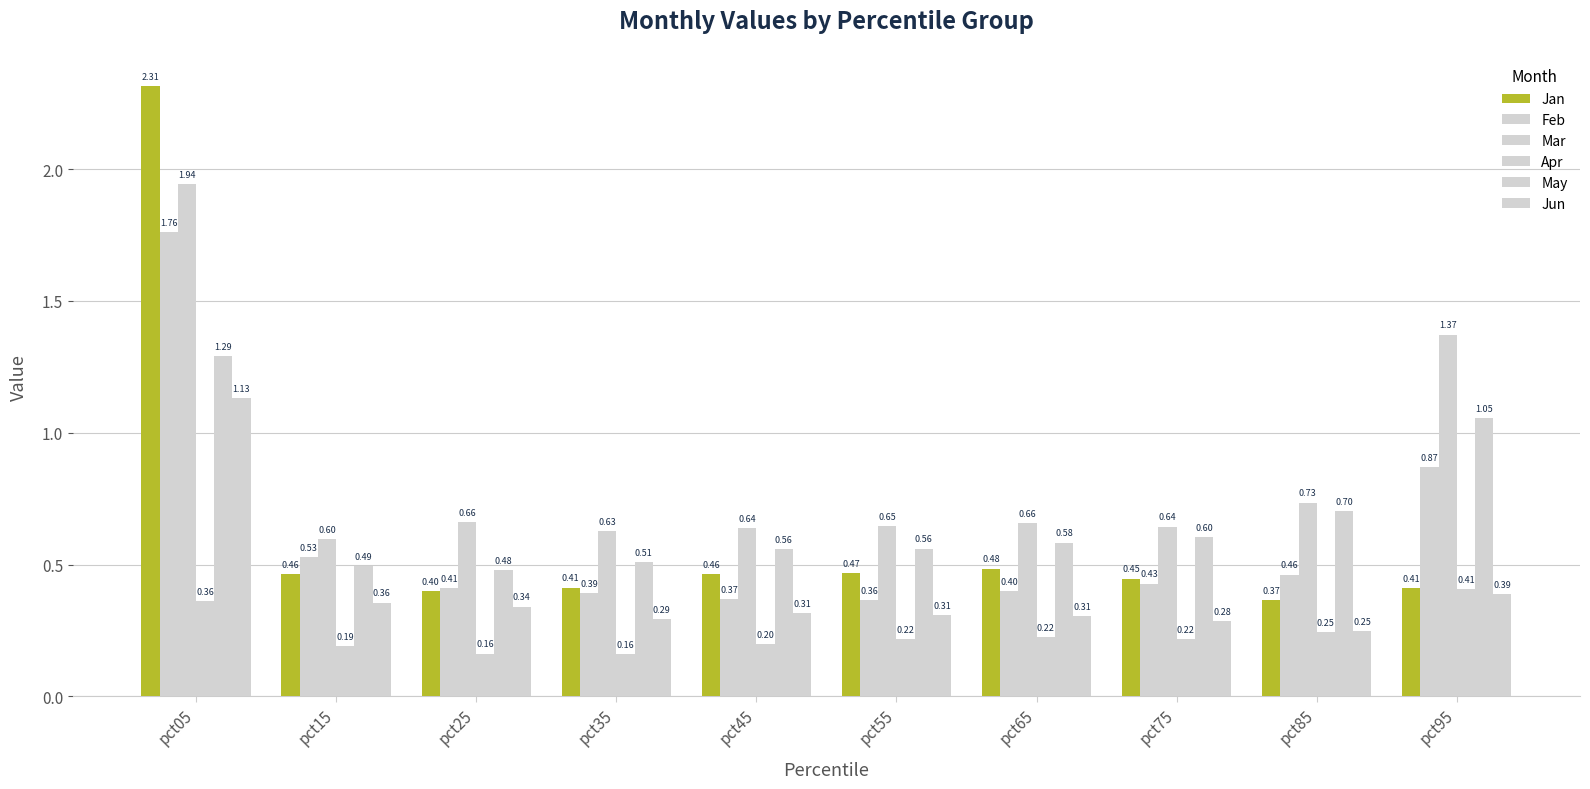

Rank the series by their maximum value, from lowest to highest.

Apr, Jun, May, Feb, Mar, Jan